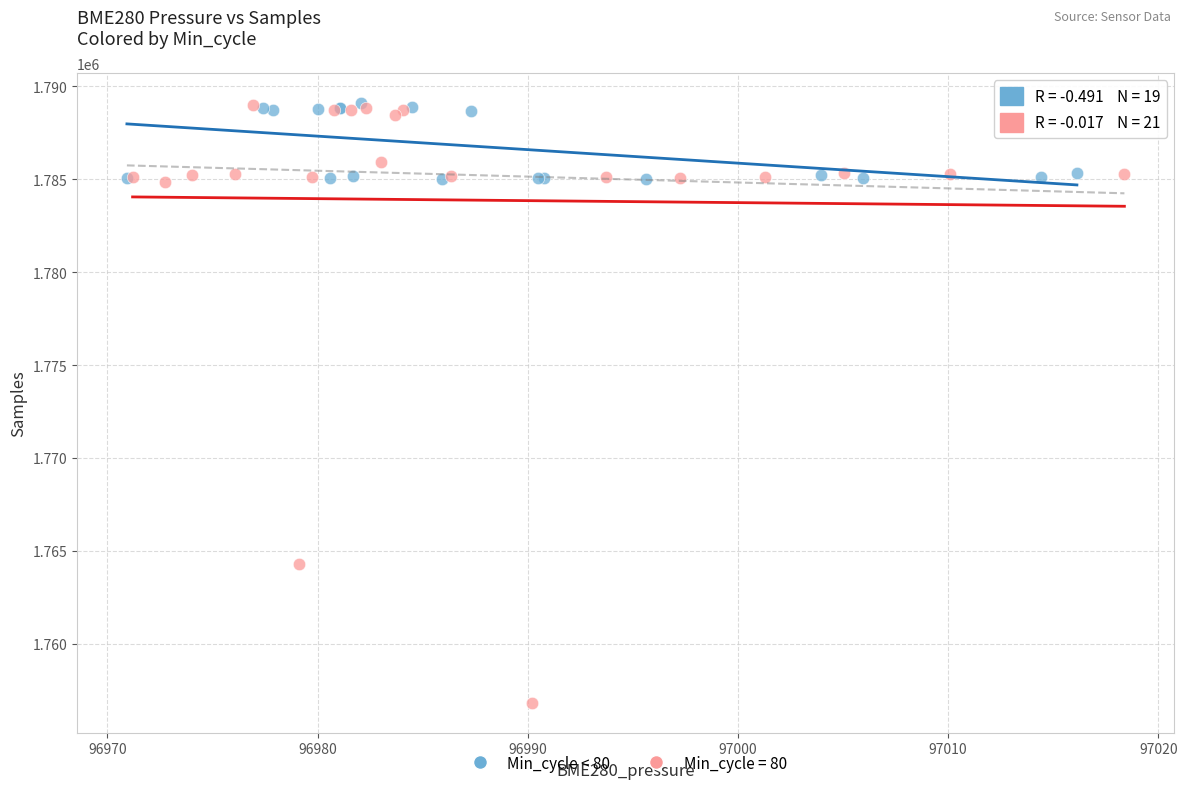

Which series reaches the minimum Y coordinate?

Min_cycle = 80